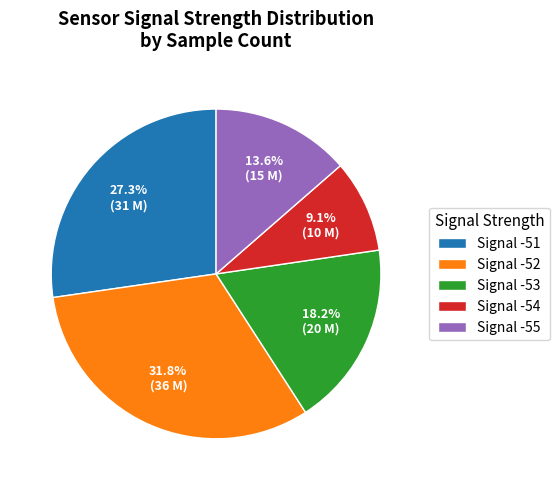

How many segments does this pie chart have?

5